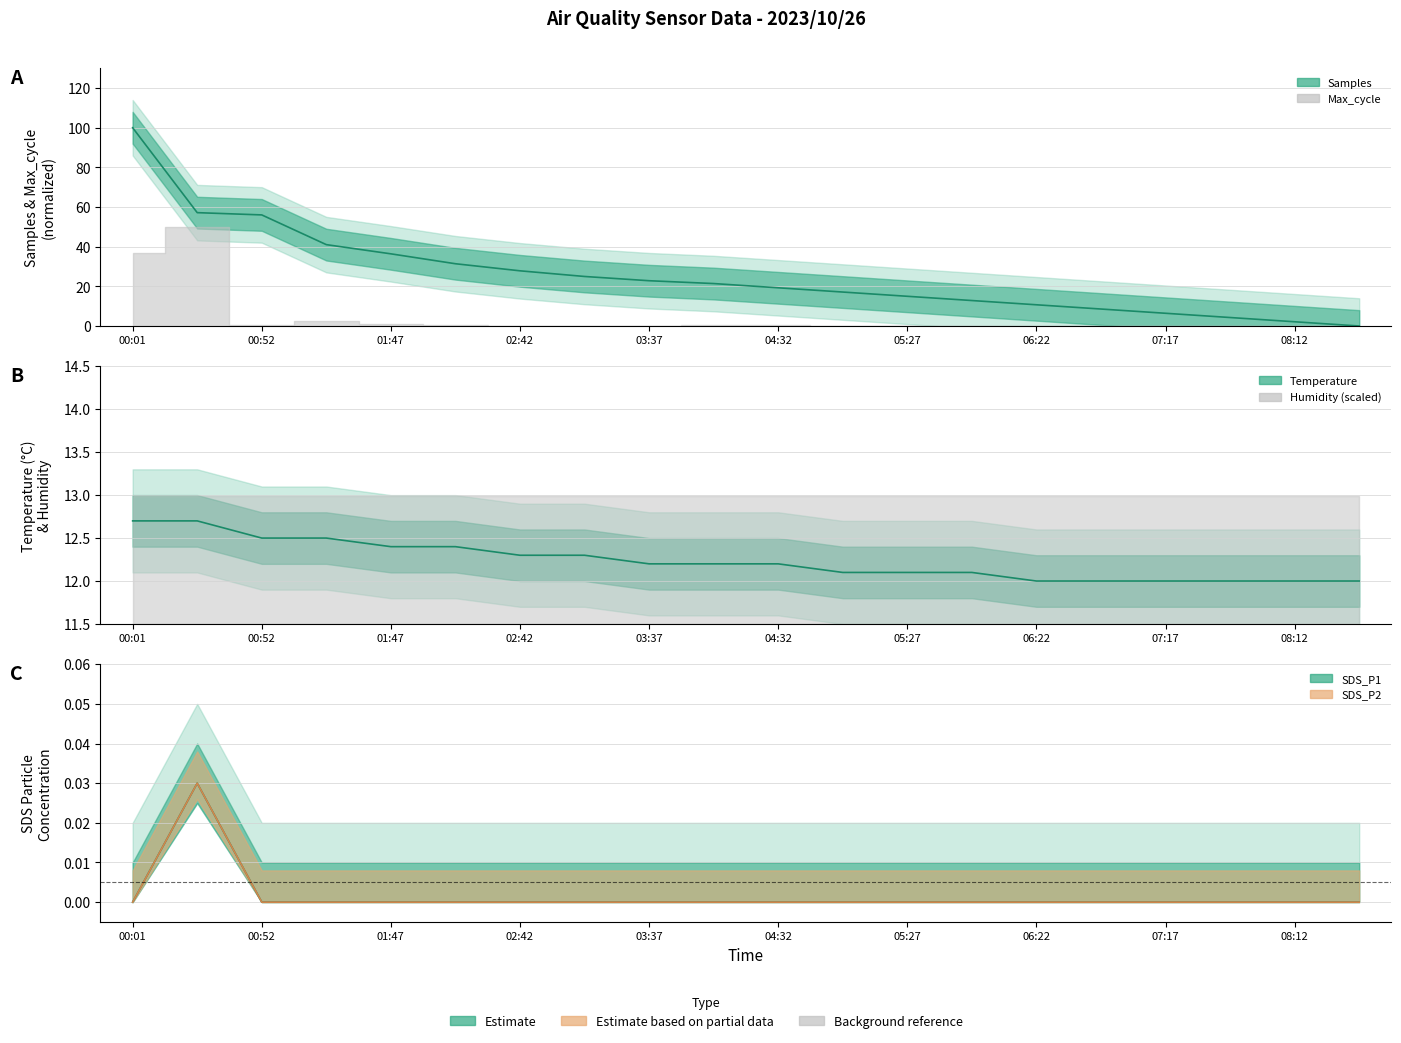

Does the chart display data point markers on the line(s)?

No